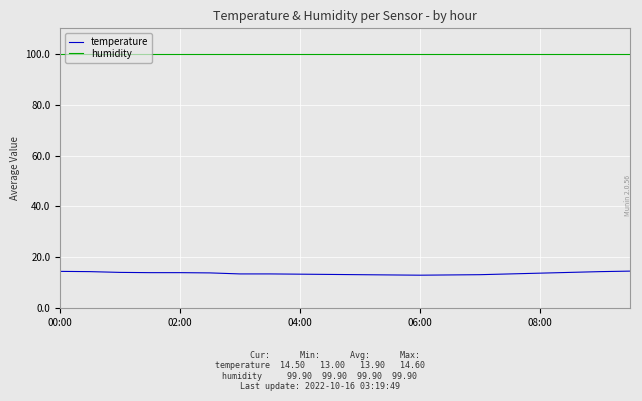

True or false: temperature and humidity cross at least once.

False